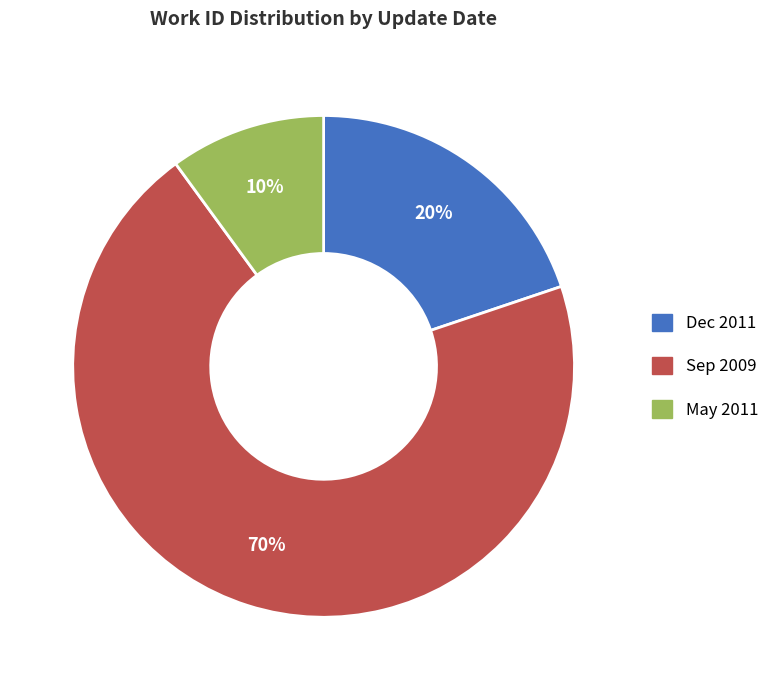

To the nearest percent, what is the combined percentage of Sep 2009 and Dec 2011?

90%